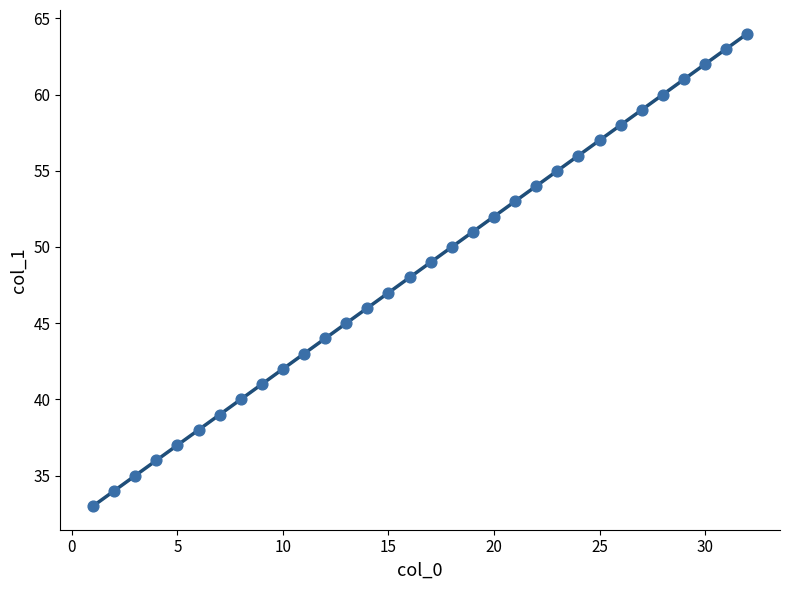

What is the range of Y values (max minus min)?

31